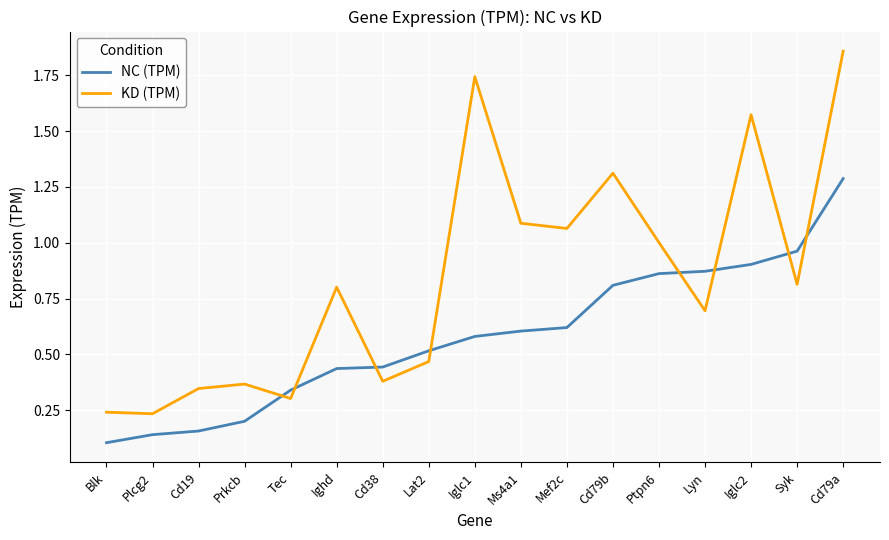

Which series has the widest spread of values?

KD (TPM)